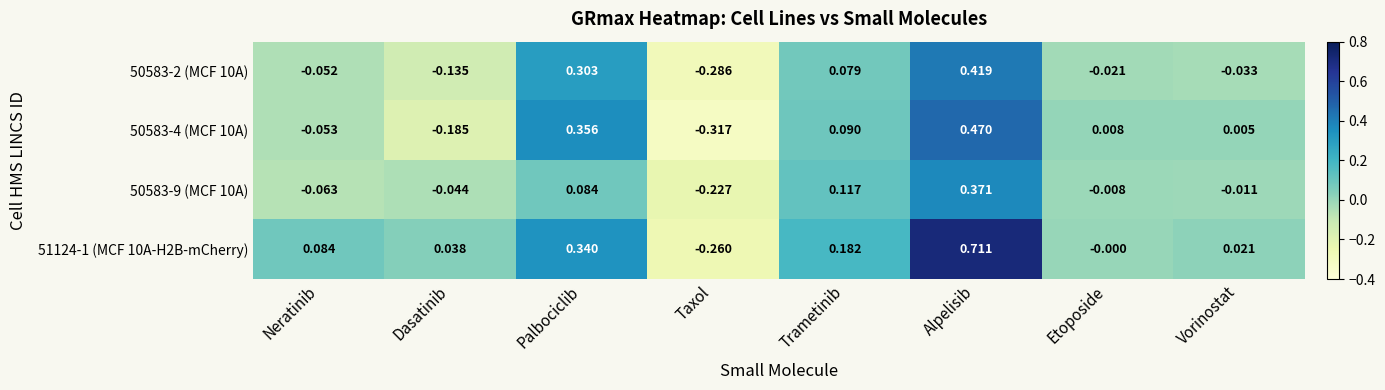

At which category is the sum across all series the highest?

Alpelisib